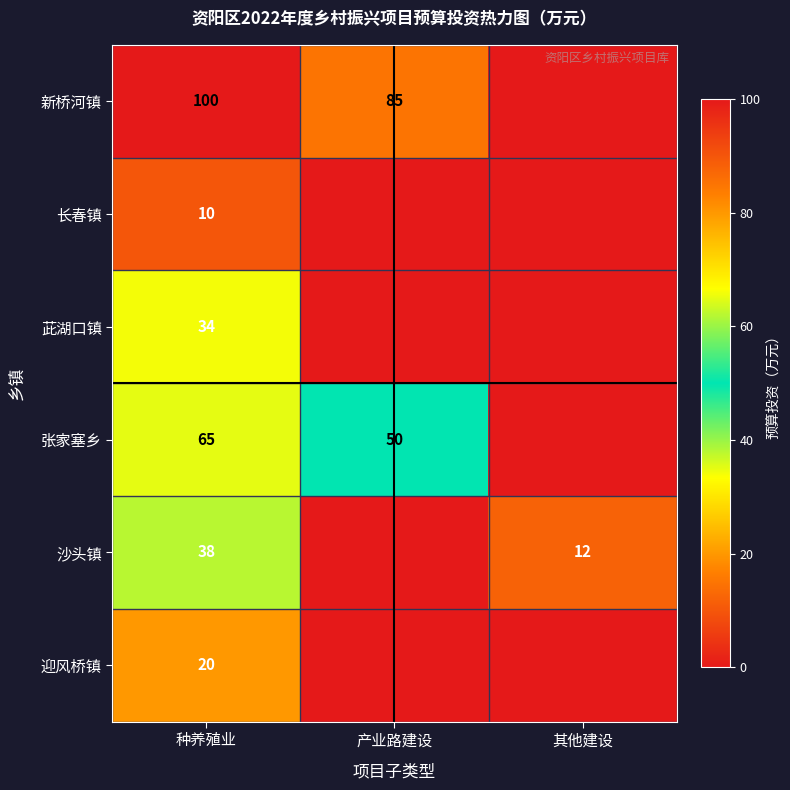

Is it true that 张家塞乡 equals 65 at 种养殖业?

True